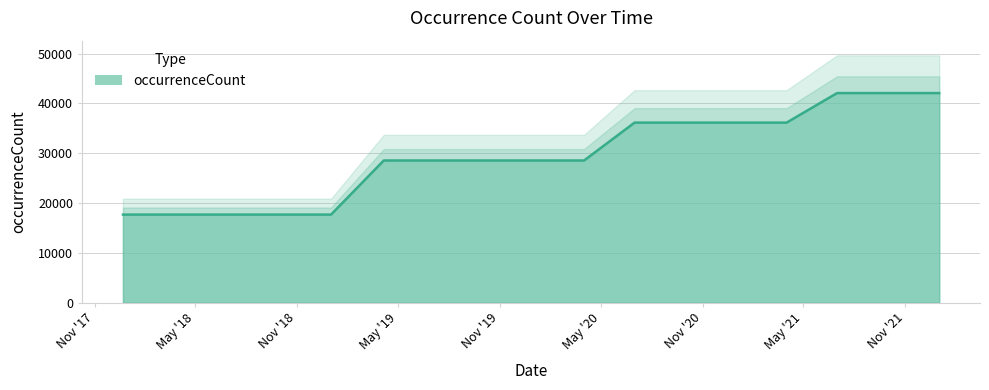

What is the value of the 1st point from the left?

17677